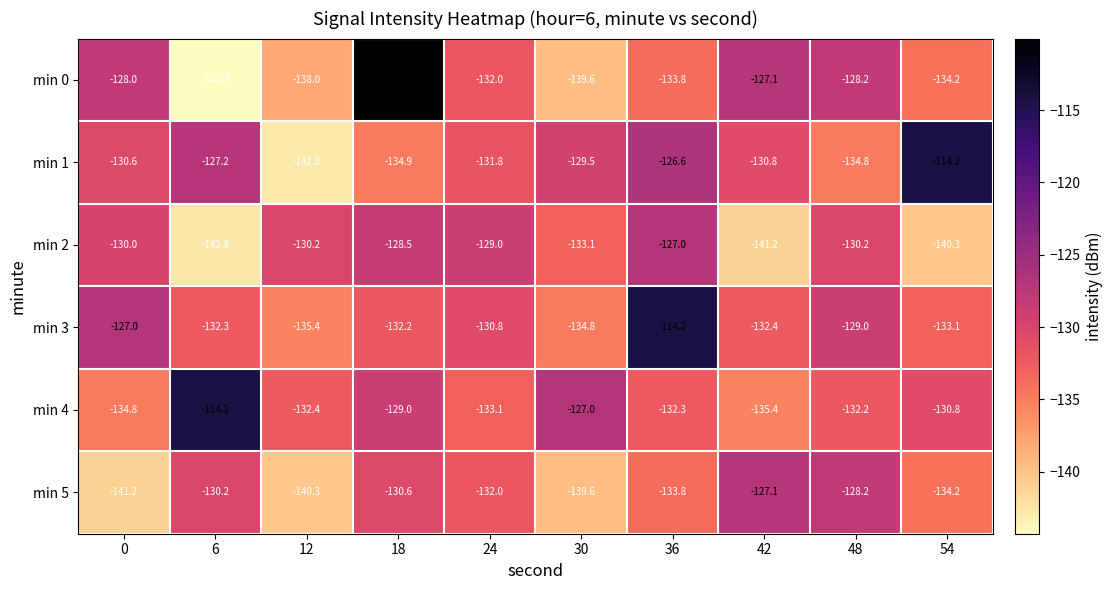

Is it true that min 3 equals -65.0 at 18?

False